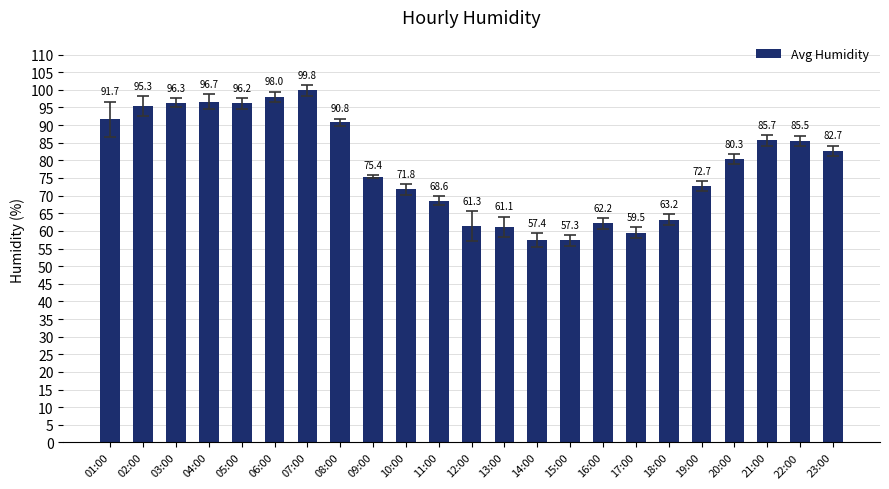

The value at 02:00 is 132.1. True or false?

False